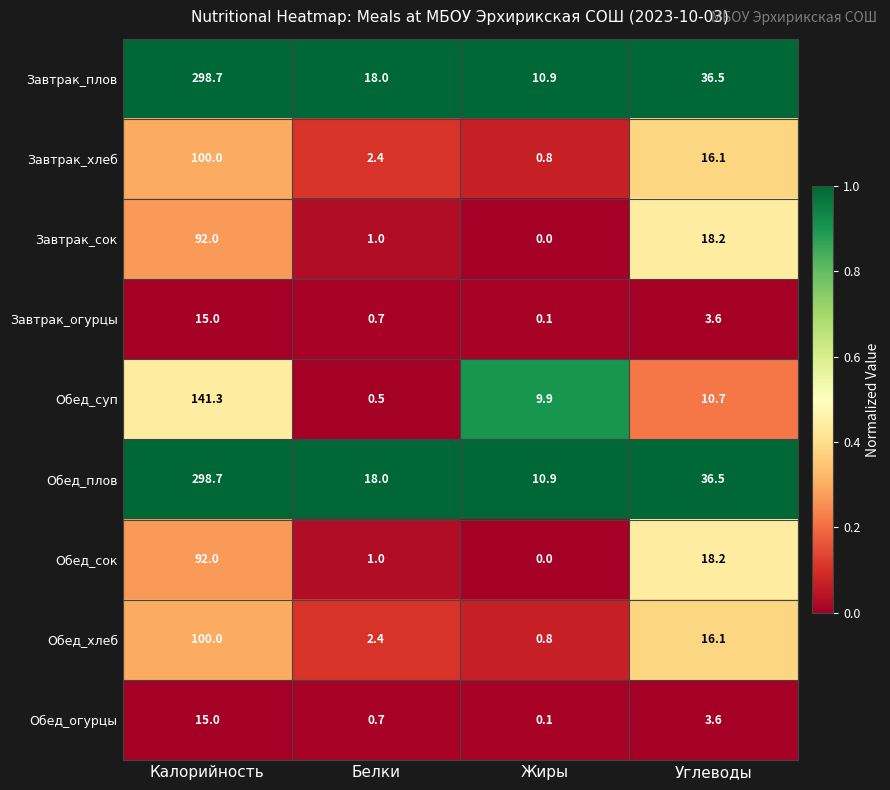

Which series changed the most between Белки and Жиры?

Обед_суп